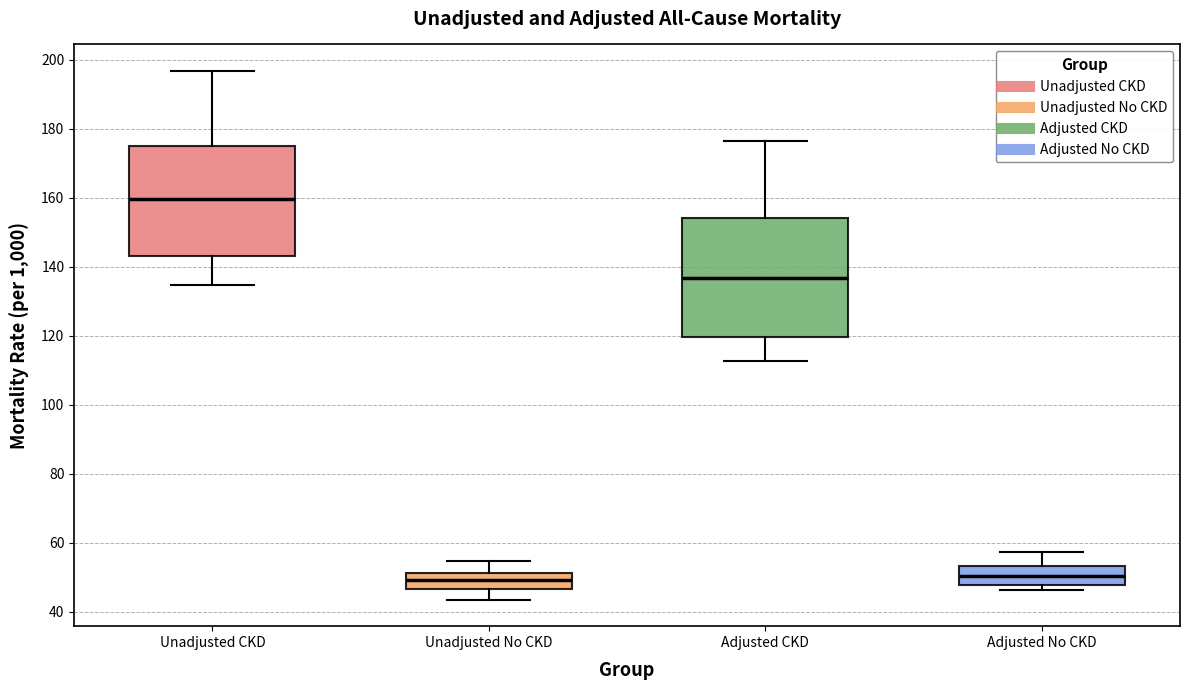

Reading left to right, transcribe this box plot: for each box, give where its median line is, the range the box spans, and where its two whiskers end, as read against the y-axis. The values are not printed on the chart, so give them approximately, as read against the axis.

Unadjusted CKD: median 160, box 144 to 176, whiskers 134 to 196
Unadjusted No CKD: median 50, box 46 to 52, whiskers 44 to 54
Adjusted CKD: median 136, box 120 to 154, whiskers 112 to 176
Adjusted No CKD: median 50, box 48 to 54, whiskers 46 to 58